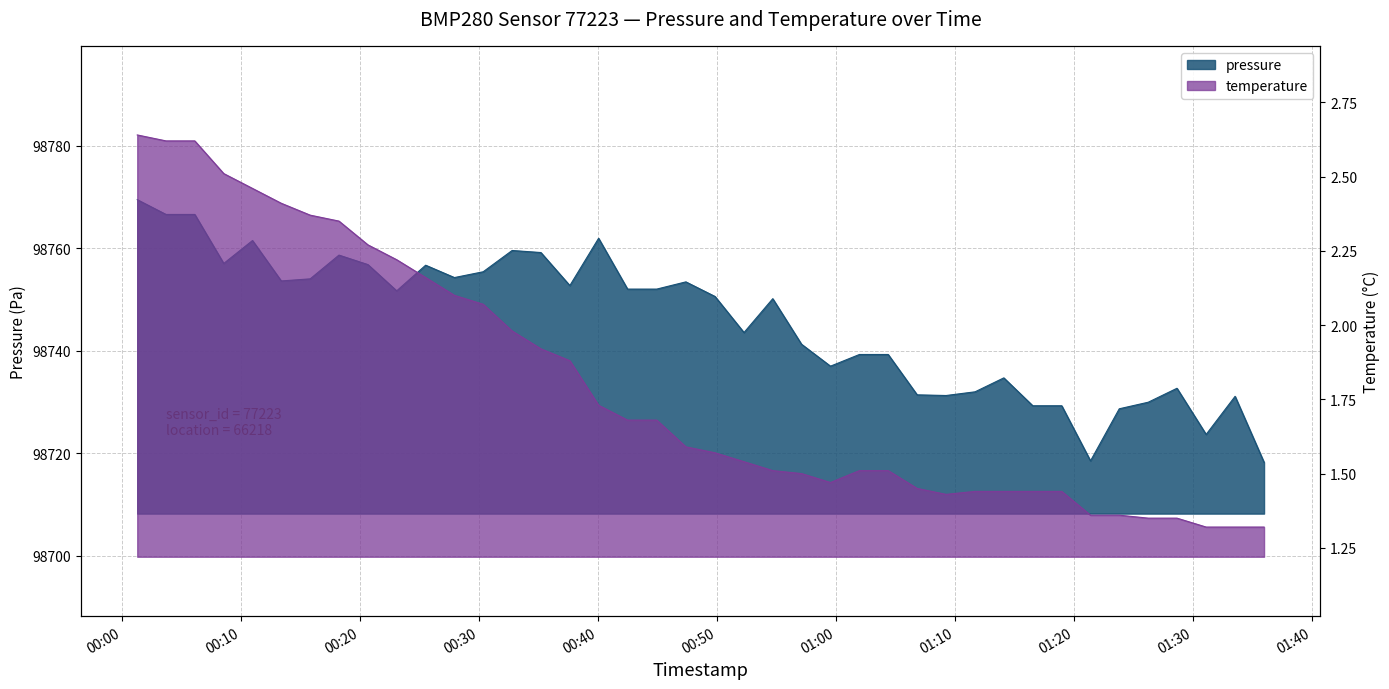

What is the value of the pressure point at the 38th from the left?

98723.7